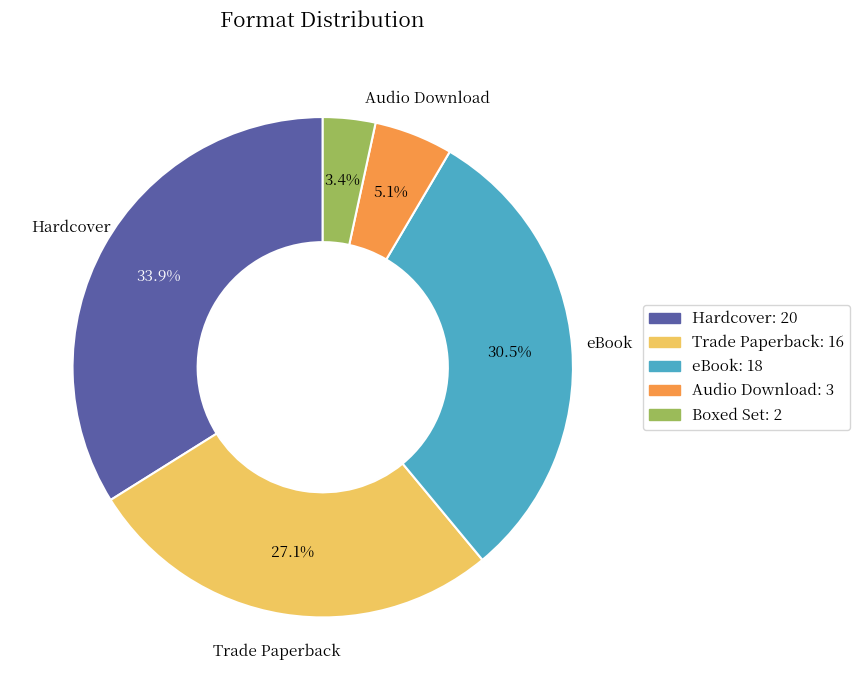

What is the smallest slice in the pie chart?

Boxed Set